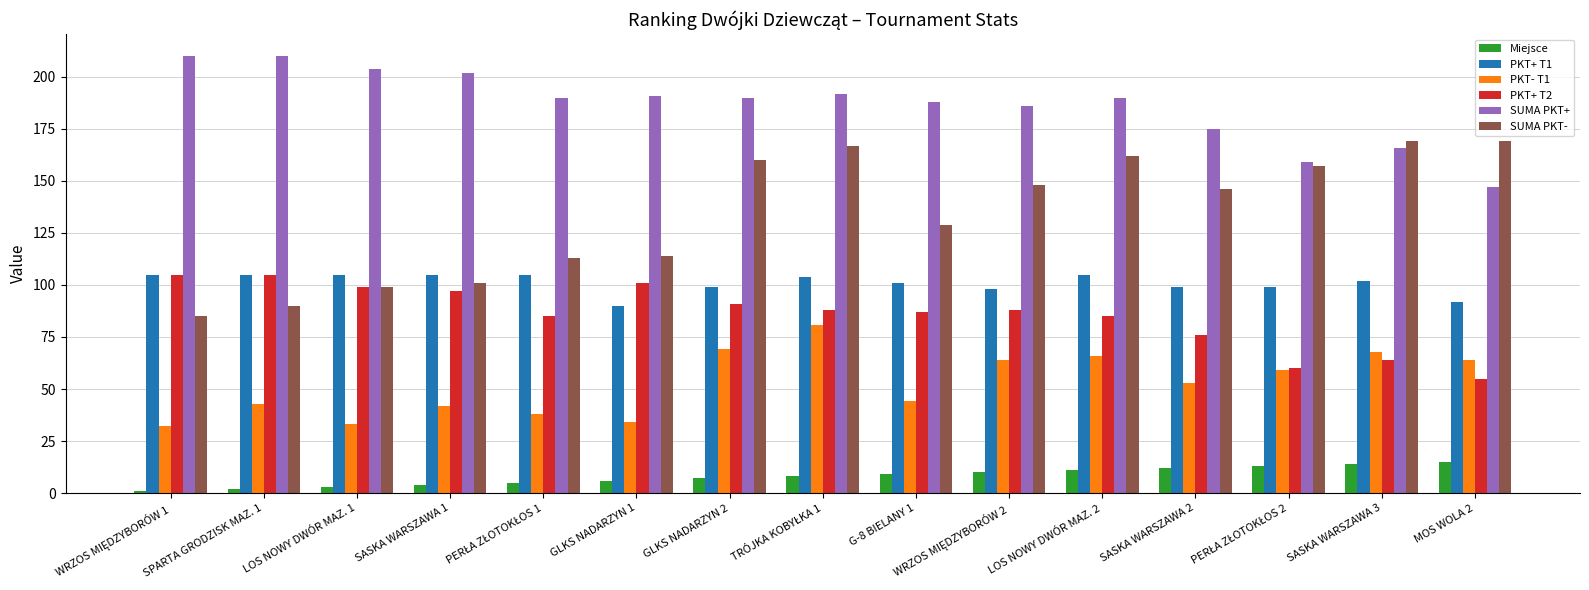

Which category has the lowest value in the PKT+ T1 series?

GLKS NADARZYN 1